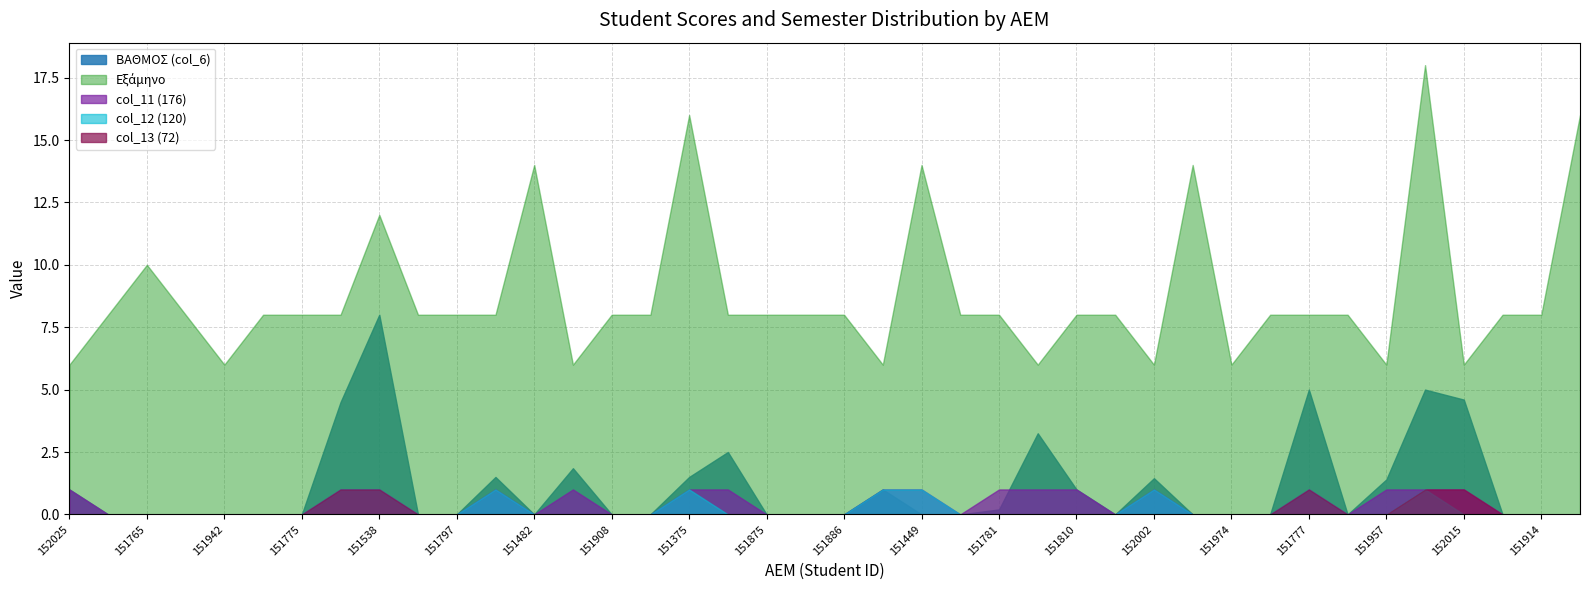

What is the total value across all series at 151942?

6.0